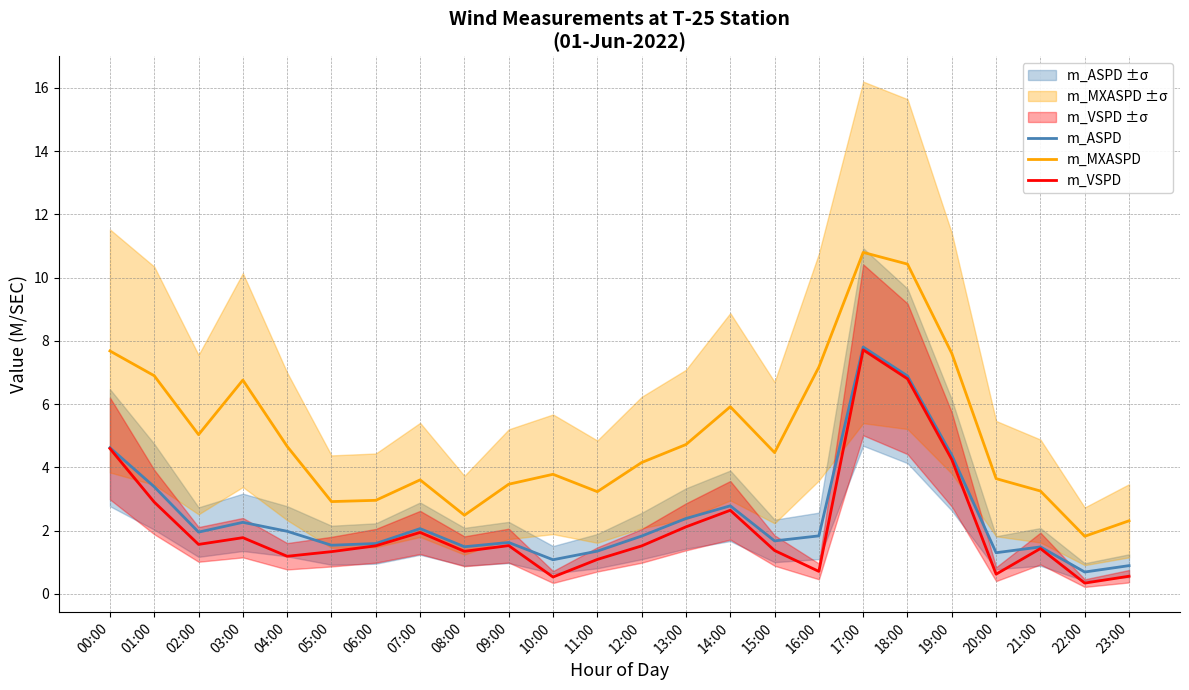

What is the approximate value of m_VSPD at 22:00?

0.3